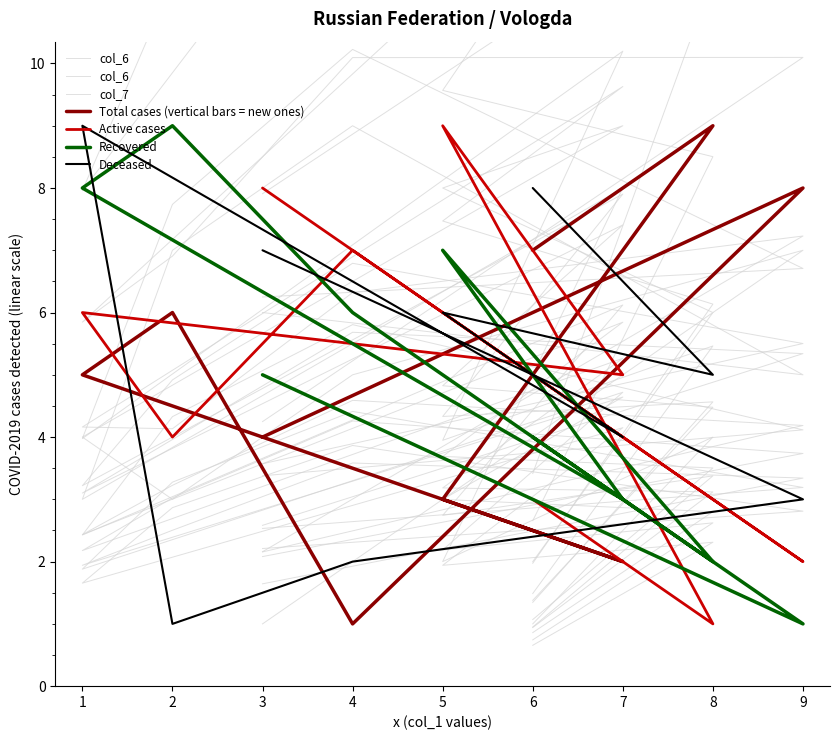

What is the total value across all series at 3?

31